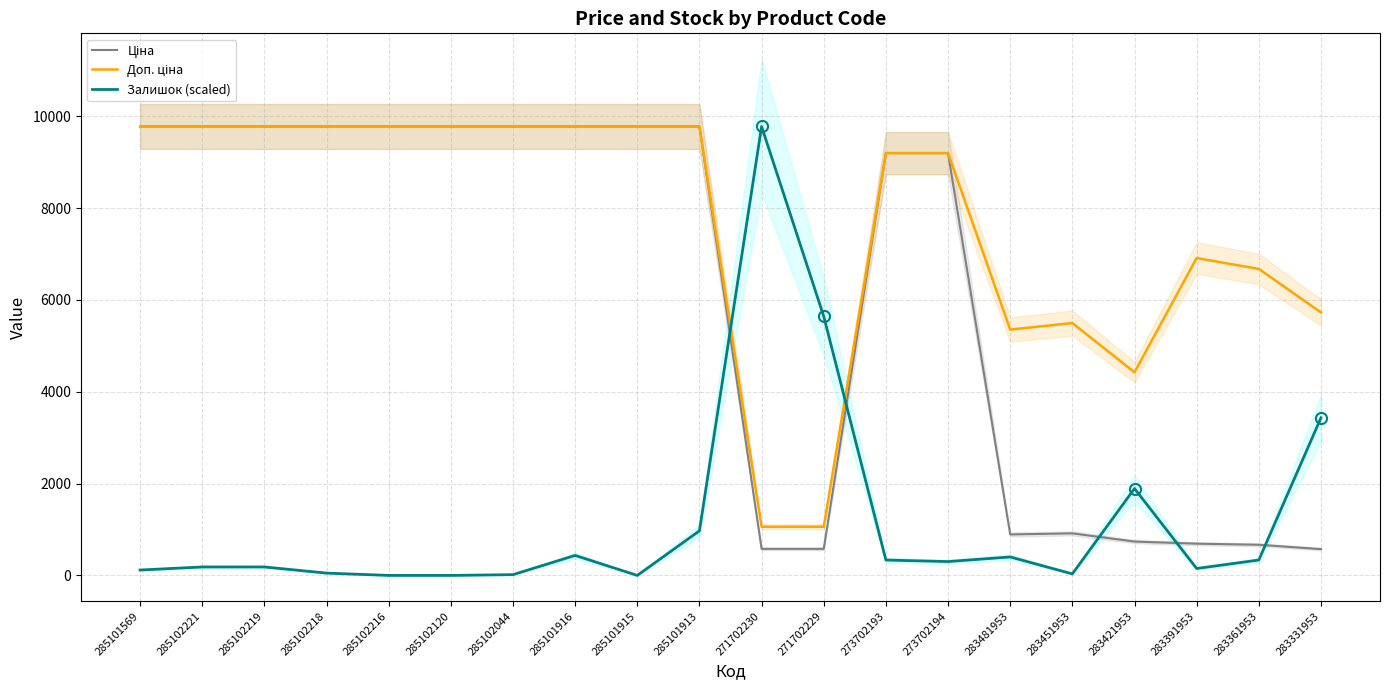

What is the label of the 4th point from the left?

285102218